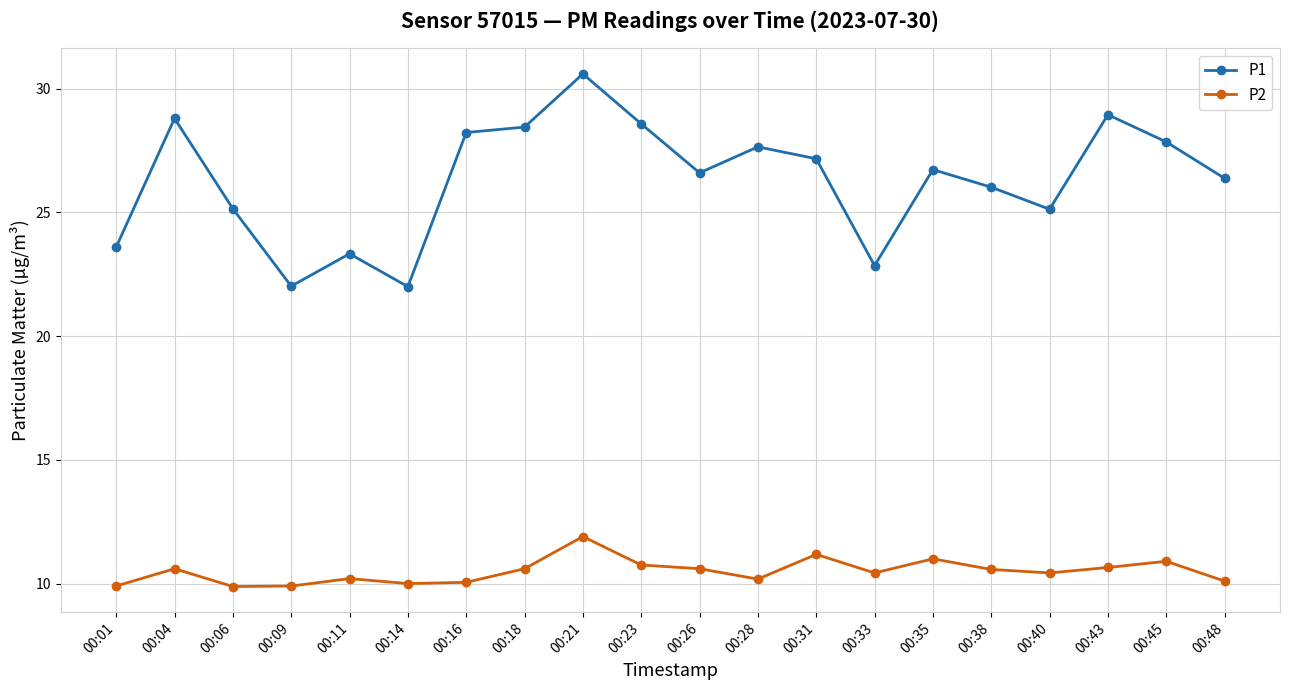

What is the minimum value for P1?

22.0